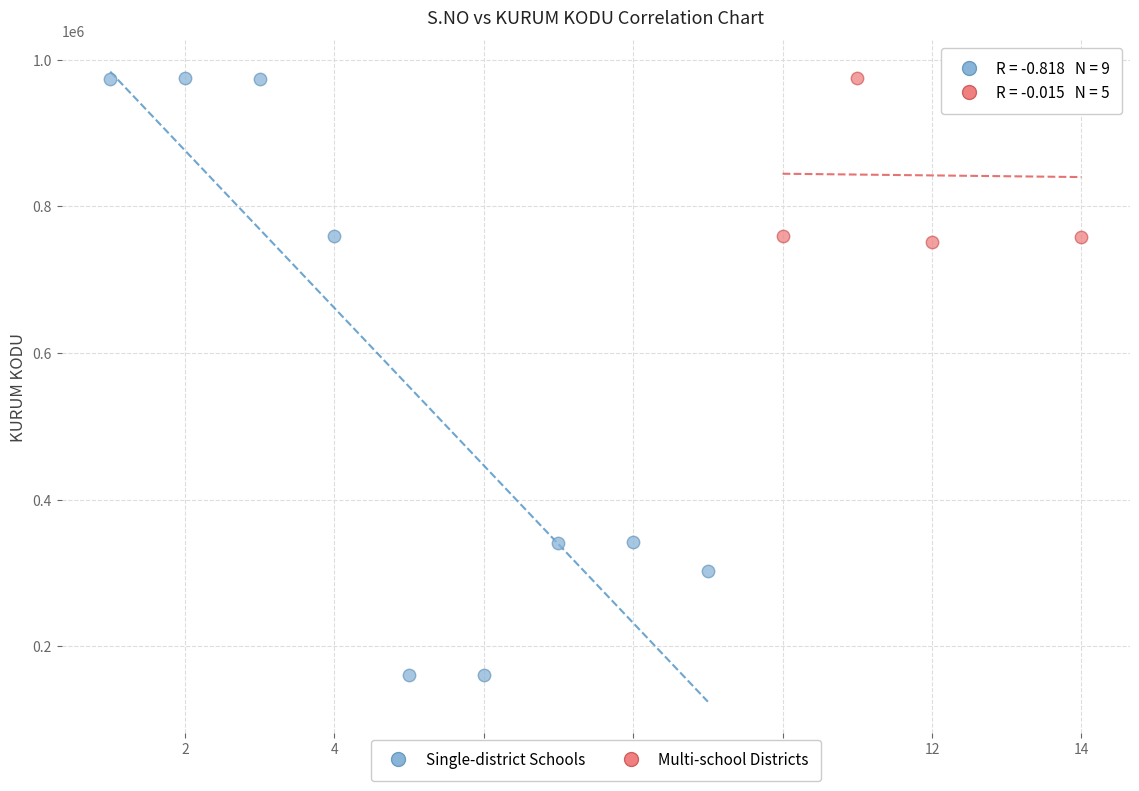

Which series reaches the minimum Y coordinate?

Single-district Schools